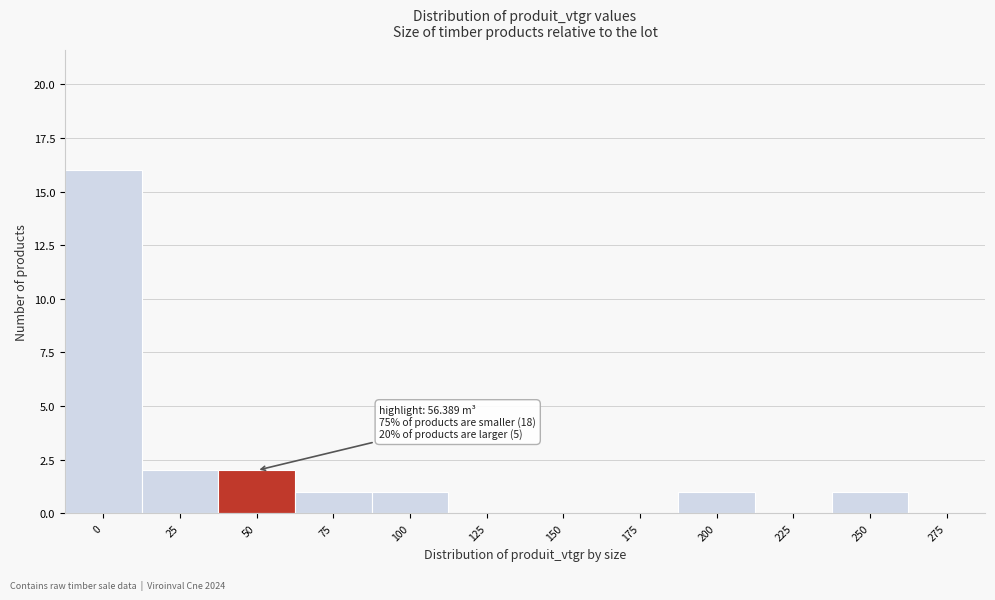

Reading left to right, list all the values displayed in this chart.

0=16	25=2	50=2	75=1	100=1	125=0	150=0	175=0	200=1	225=0	250=1	275=0